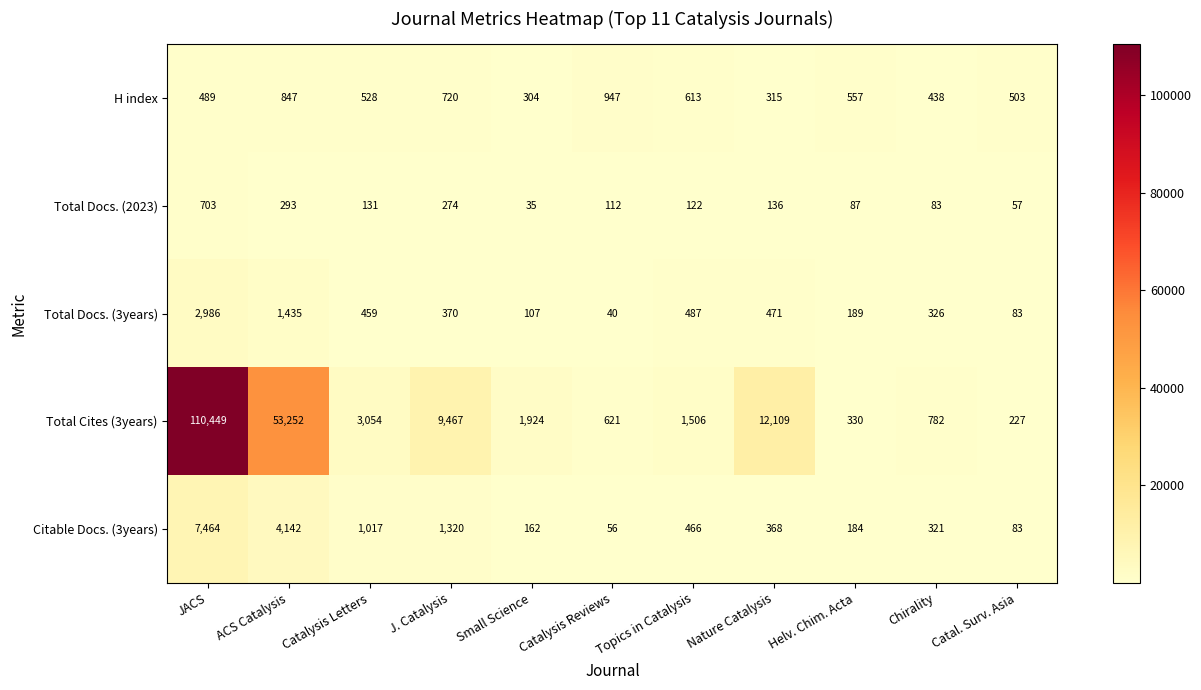

Count the number of categories in the chart.

11